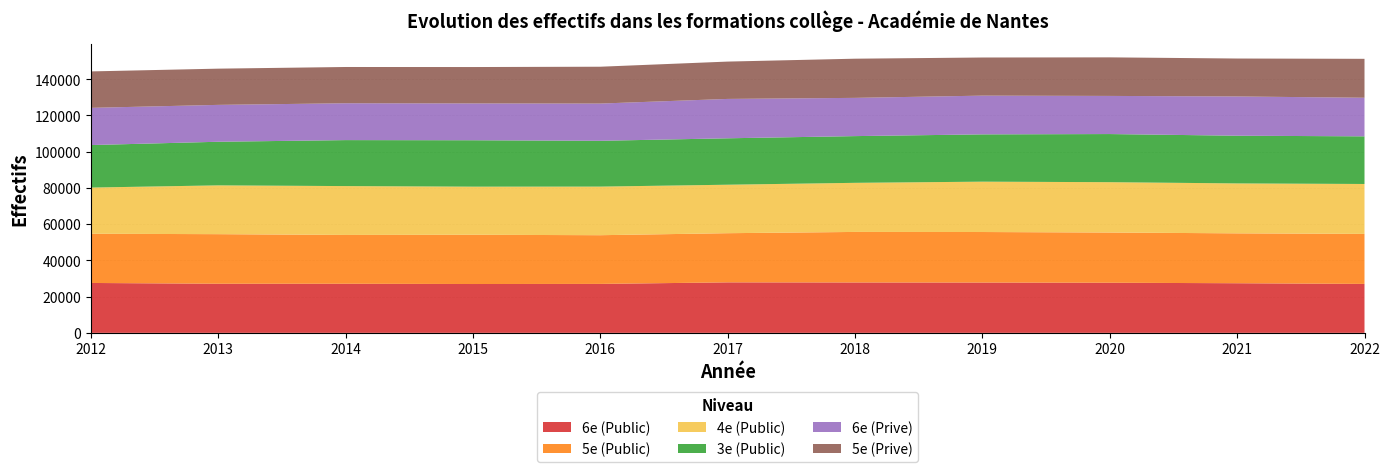

Reading left to right, transcribe all the data shown in this chart.

6e (Public): 27546	27111	27104	26962	27021	27881	27819	27773	27670	27395	27015
5e (Public): 27161	27370	26944	27186	26888	27133	27892	27892	27714	27539	27609
4e (Public): 25494	26936	26973	26551	26822	26763	27108	27797	27792	27562	27557
3e (Public): 23461	24070	25377	25620	25284	25622	25786	26103	26563	26326	26294
6e (Prive): 20541	20356	20340	20321	20553	21734	21106	21381	21048	21667	21305
5e (Prive): 20112	19997	20018	20090	20340	20611	21625	21047	21287	20942	21485